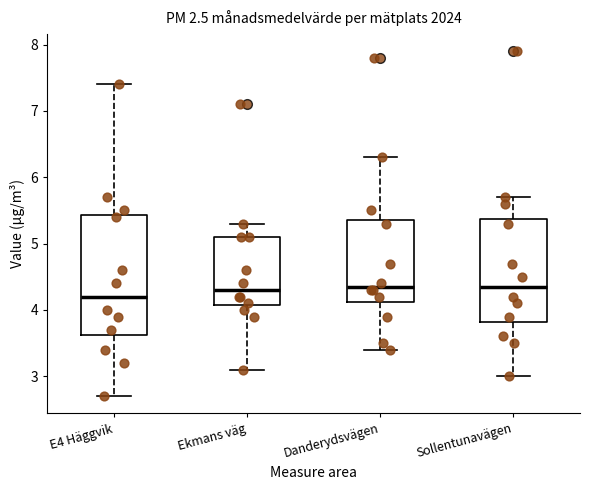

Where is the lower edge of the box for Sollentunavägen on the y-axis? The values are not printed on the chart, so give them approximately, as read against the axis.

3.8